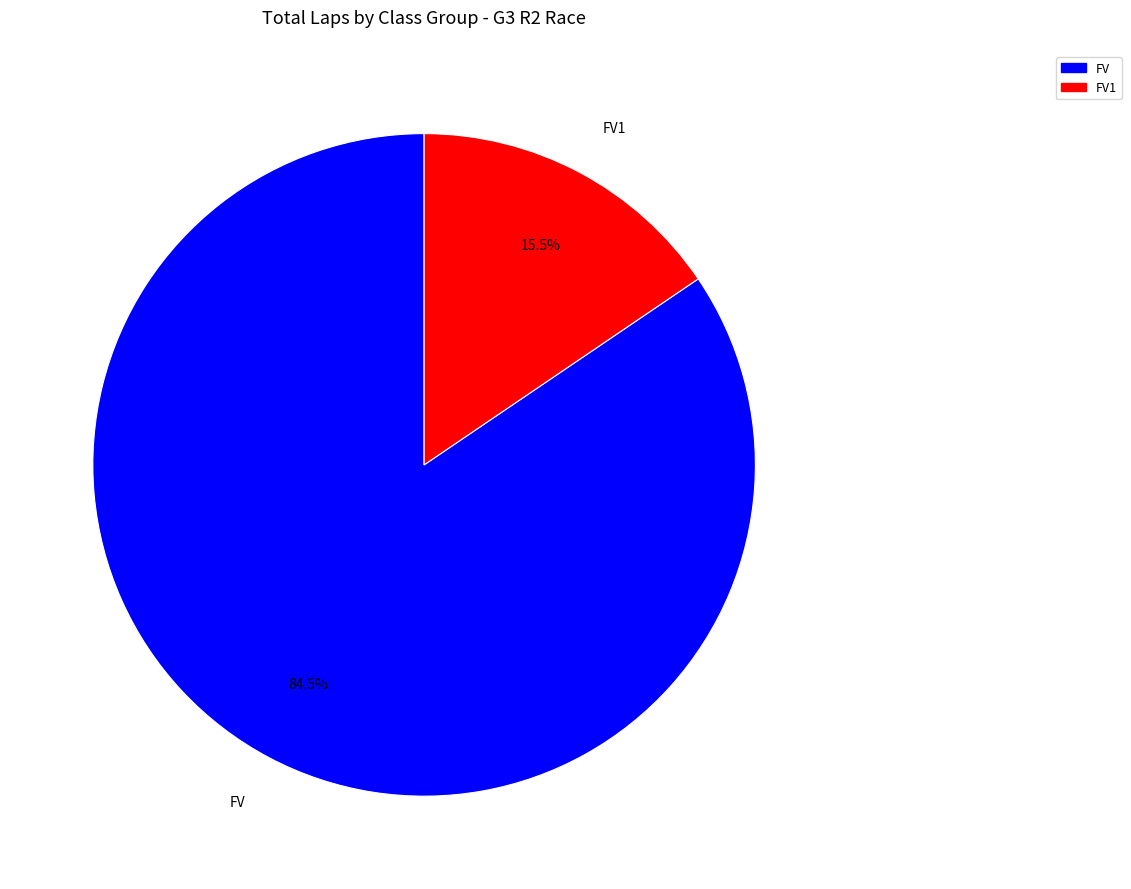

Between FV1 and FV, which is larger?

FV